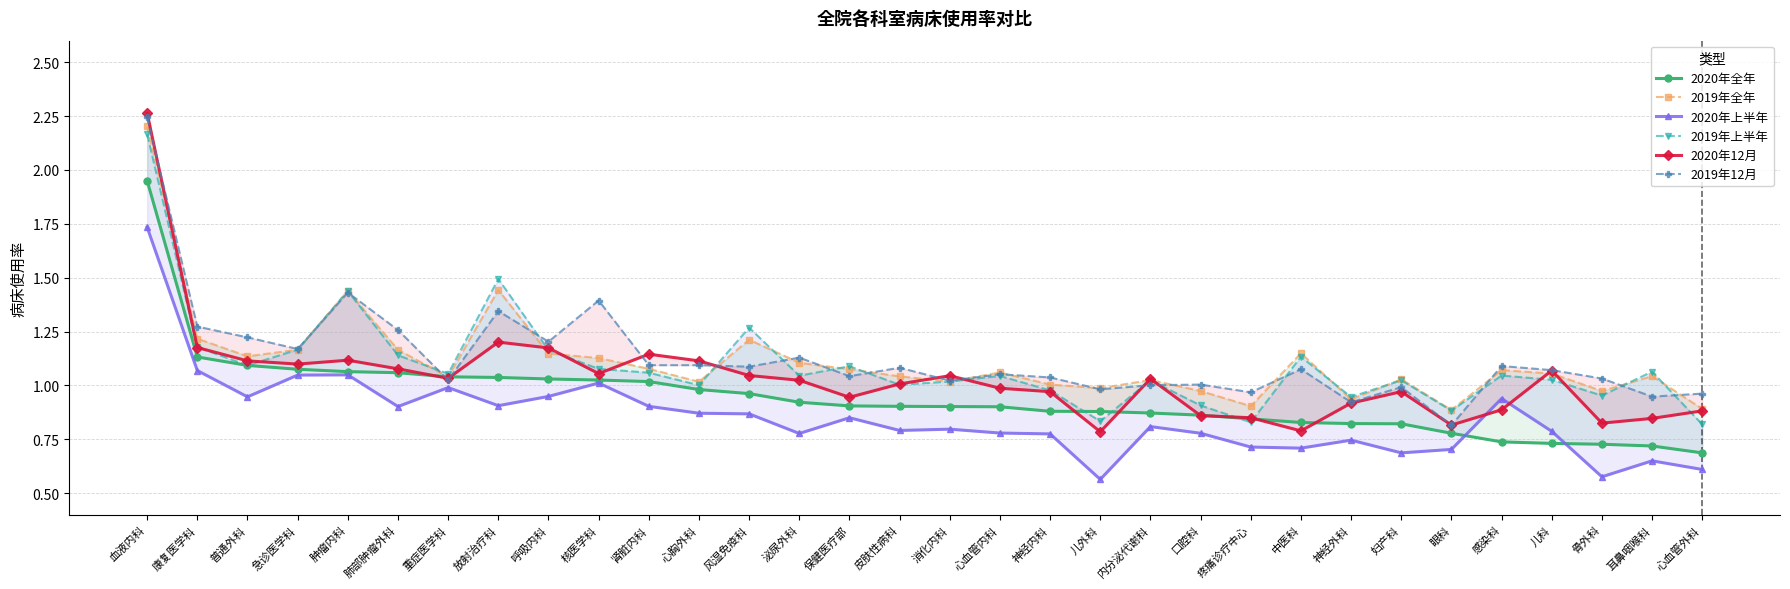

How many distinct data groups are displayed?

6